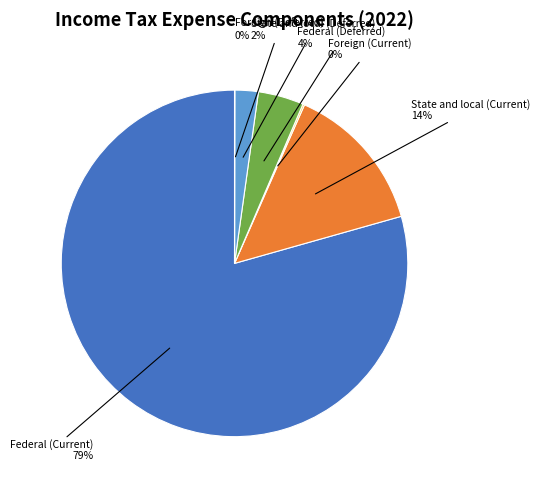

To the nearest percent, what is the average slice percentage?

17%